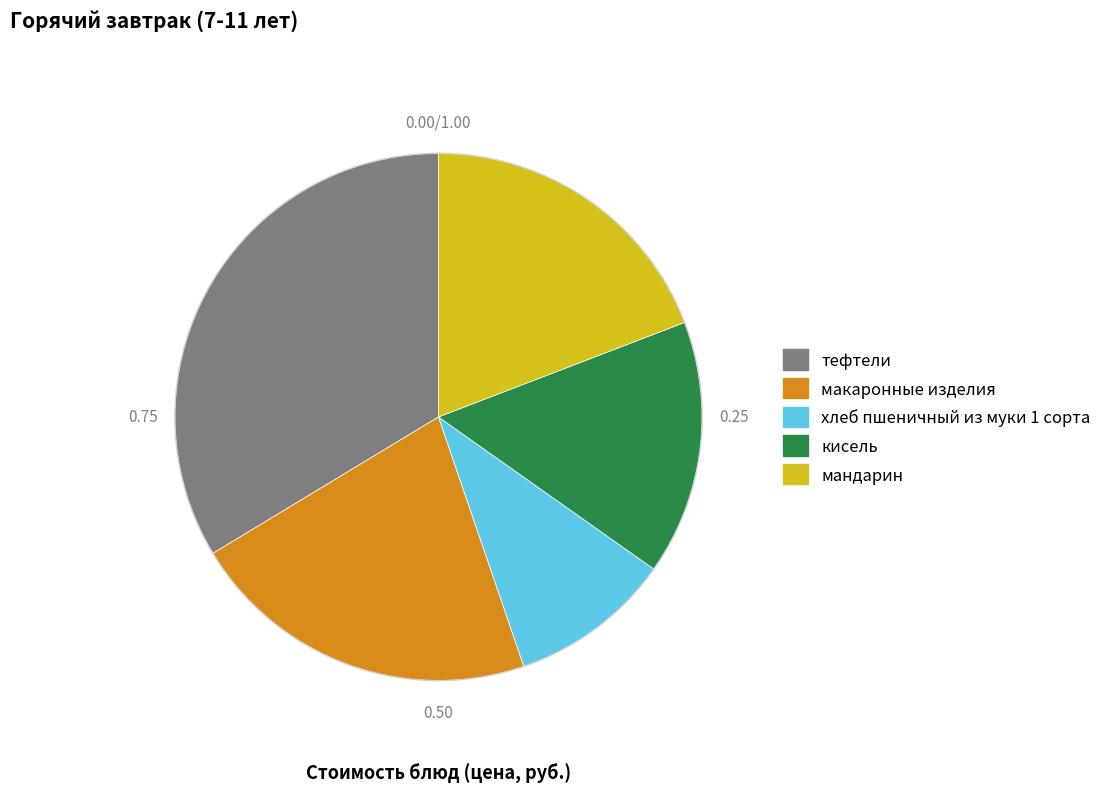

Count the number of slices in the pie.

5